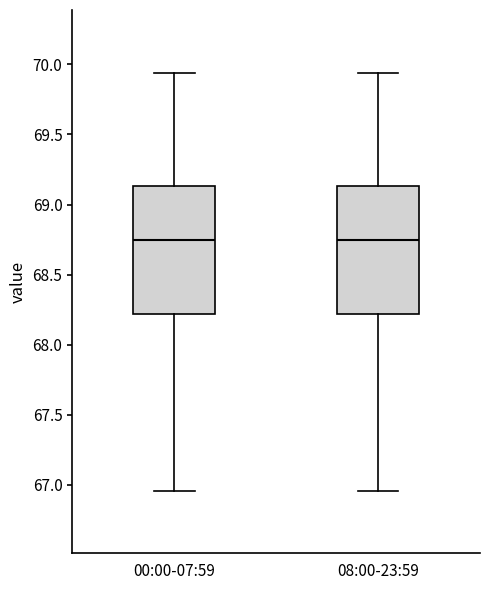

Where does the median line of the box for 00:00-07:59 sit on the y-axis? The values are not printed on the chart, so give them approximately, as read against the axis.

68.75